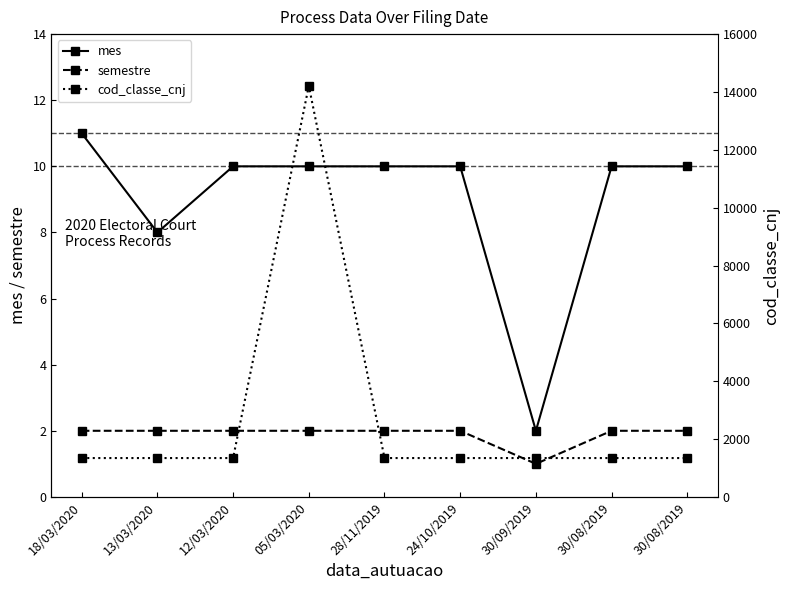

What is the value of the mes point at the 2nd from the left?

8